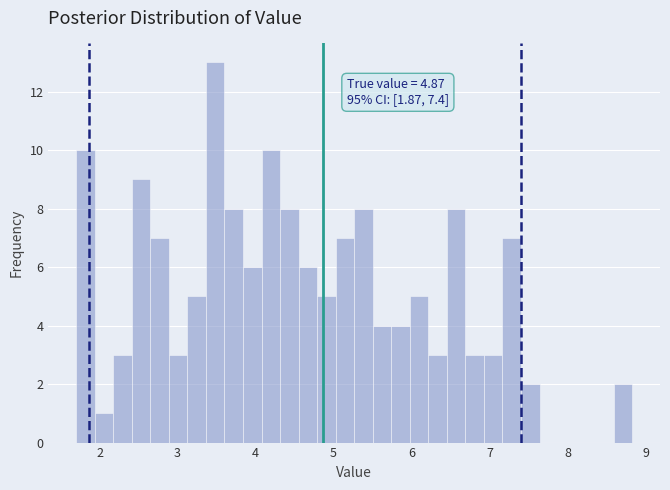

Around what value on the x-axis is the tallest bar? Give the approximate position of its centre, as read against the axis.

3.5